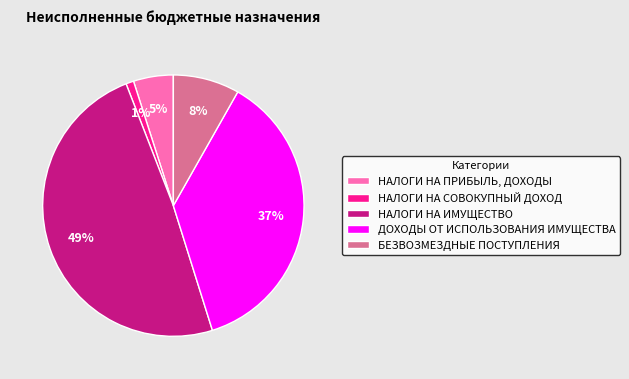

To the nearest percent, what percentage of the pie is ДОХОДЫ ОТ ИСПОЛЬЗОВАНИЯ ИМУЩЕСТВА?

37%